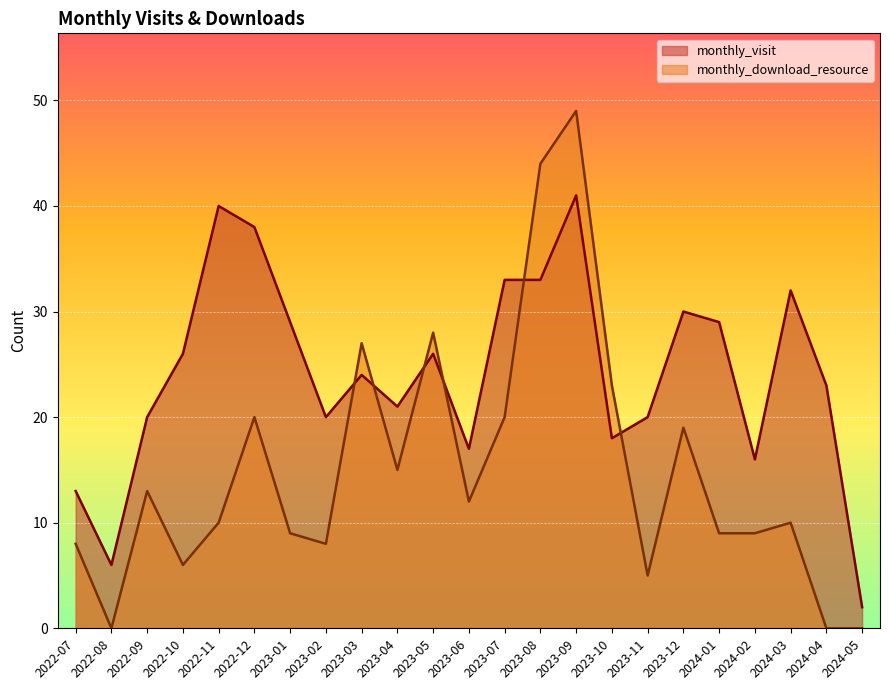

True or false: monthly_download_resource and monthly_visit intersect in this chart.

True